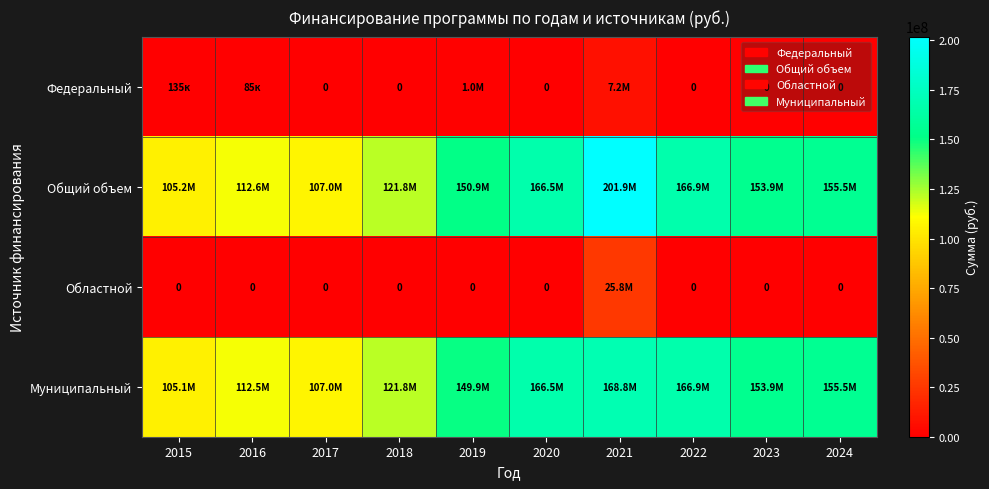

Which series has the largest range (max minus min)?

Общий объем